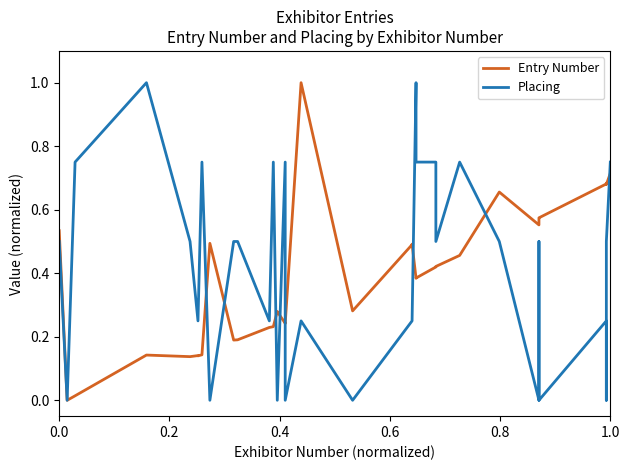

How many values in the Entry Number series exceed 0?

35